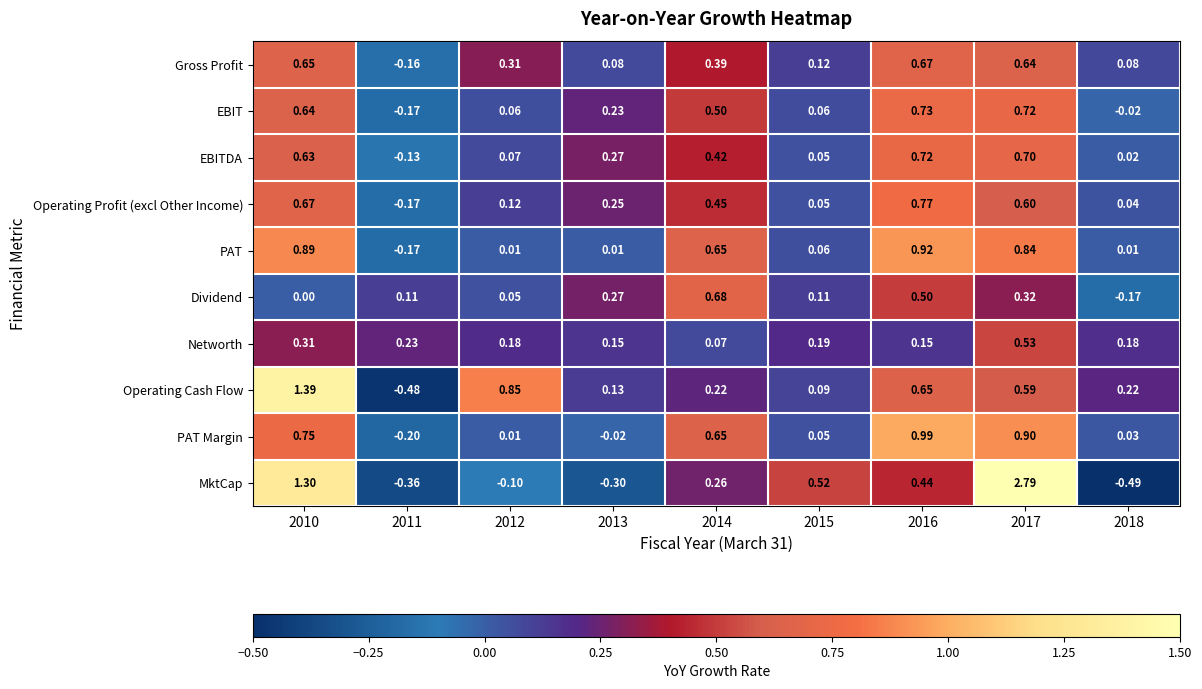

Rank the series at 2017 from highest to lowest value.

MktCap, PAT Margin, PAT, EBIT, EBITDA, Gross Profit, Operating Profit (excl Other Income), Operating Cash Flow, Networth, Dividend